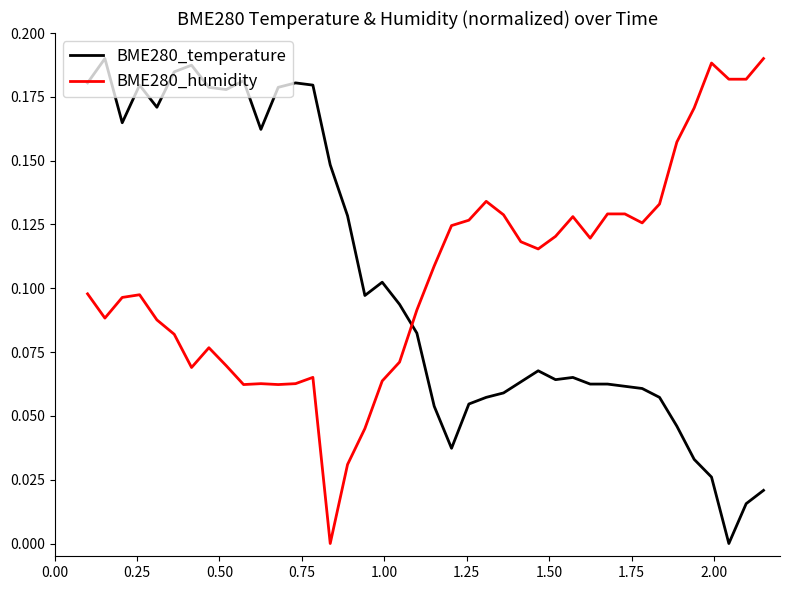

Which series ends up on top after the final intersection of BME280_humidity and BME280_temperature?

BME280_humidity